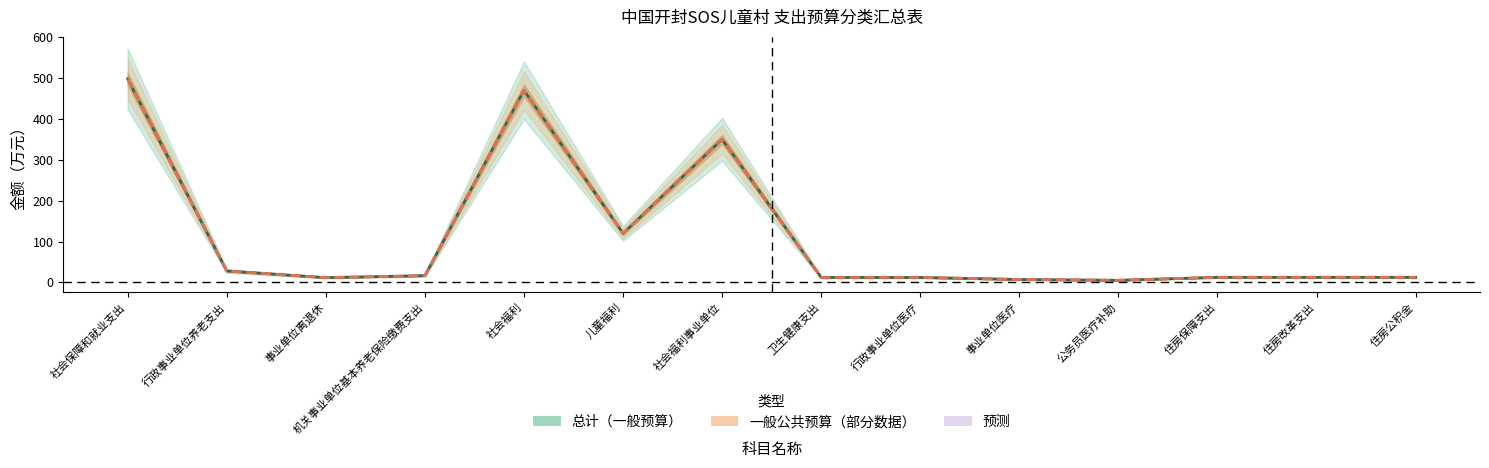

Where is 一般公共预算 nearest to the value 251?

社会福利事业单位